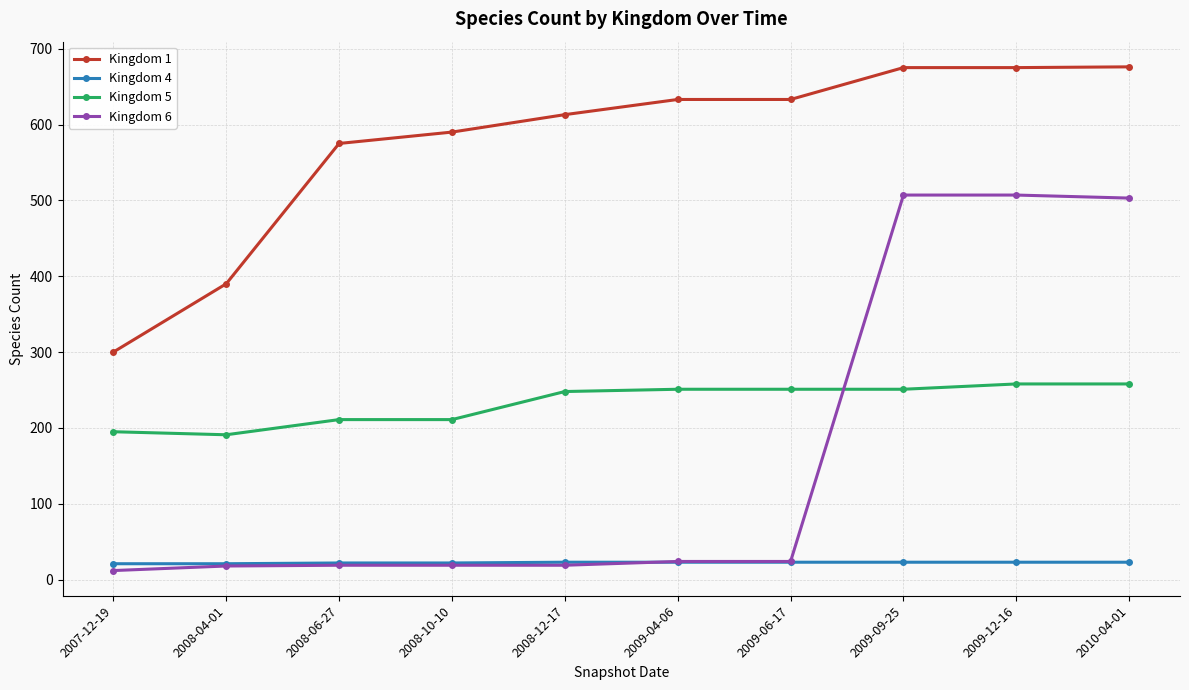

How many values in the Kingdom 1 series are below 633?

5